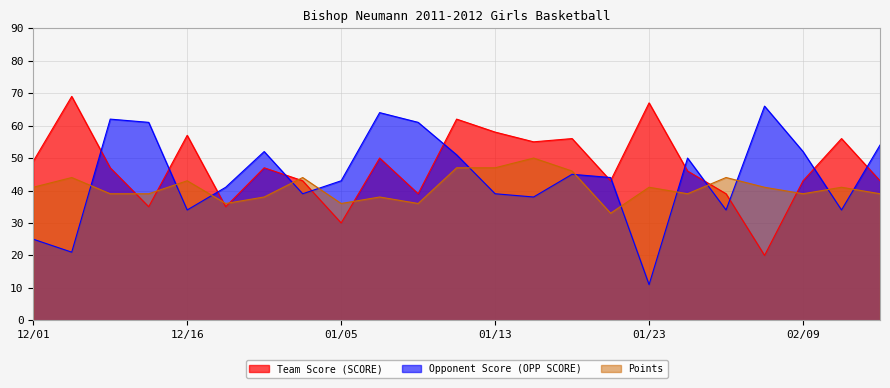

What is the difference between the highest and lowest values at 01/10?

25